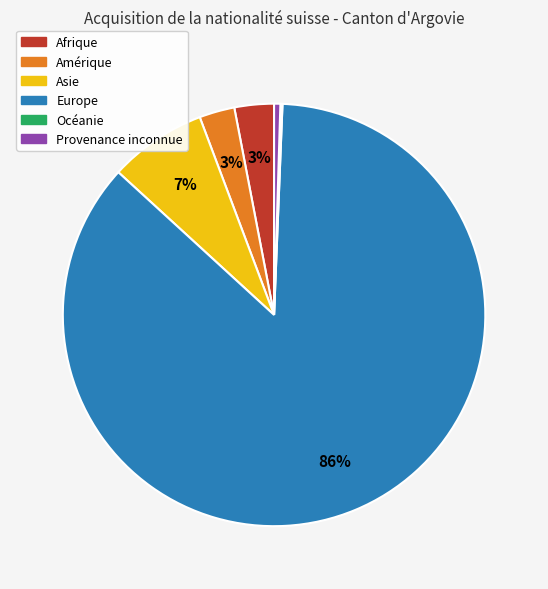

Do Europe and Asie together represent more than half of the pie?

Yes